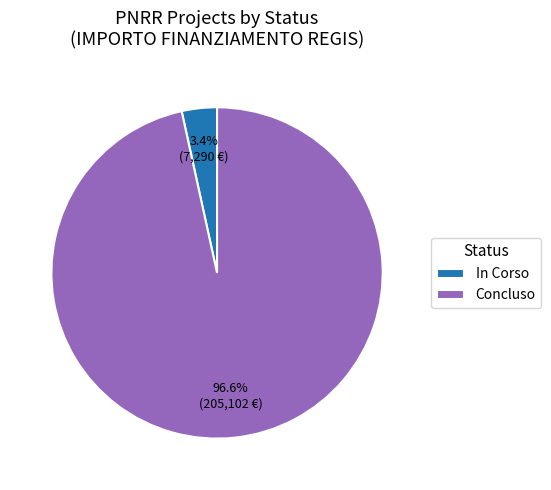

Rank the categories by value from lowest to highest.

In Corso, Concluso